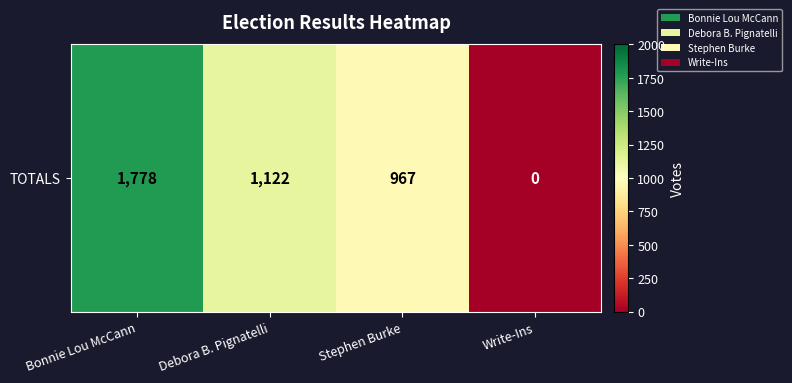

Which label corresponds to the smallest value in the chart?

Write-Ins